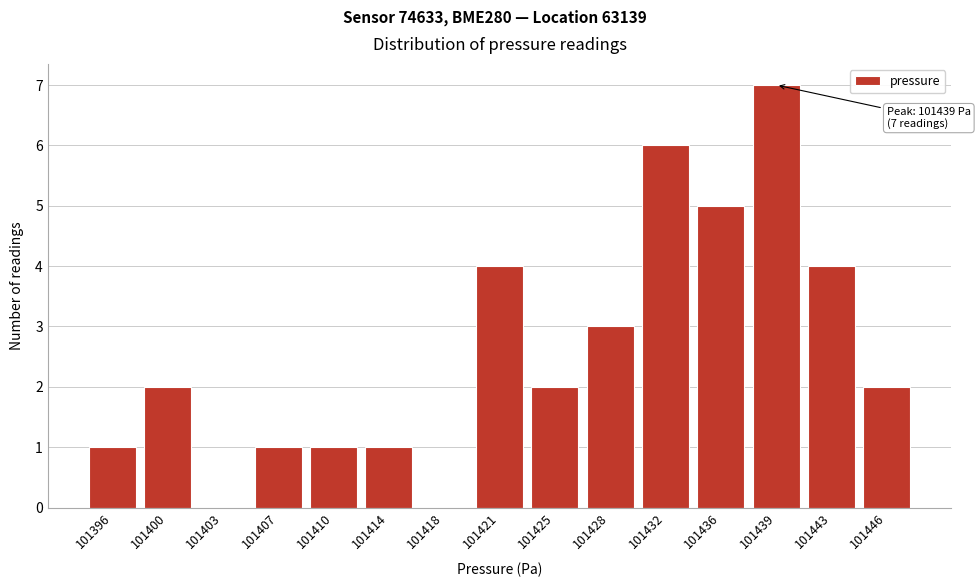

Reading left to right, transcribe all the data shown in this chart.

101396=1	101400=2	101403=0	101407=1	101410=1	101414=1	101418=0	101421=4	101425=2	101428=3	101432=6	101436=5	101439=7	101443=4	101446=2